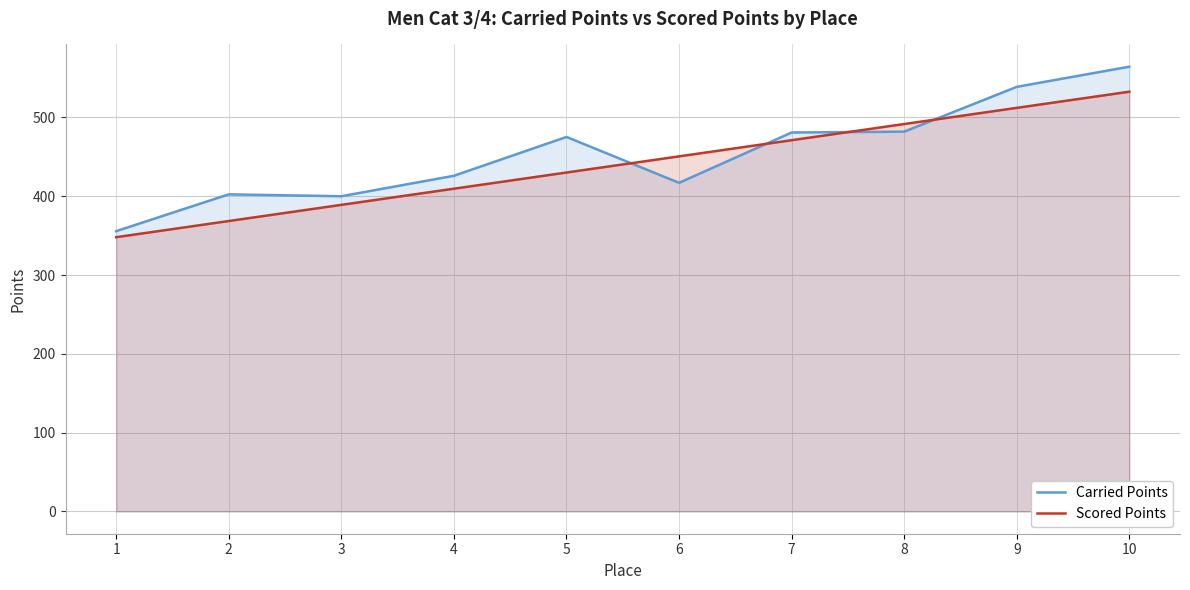

Where is Carried Points nearest to the value 460?

5